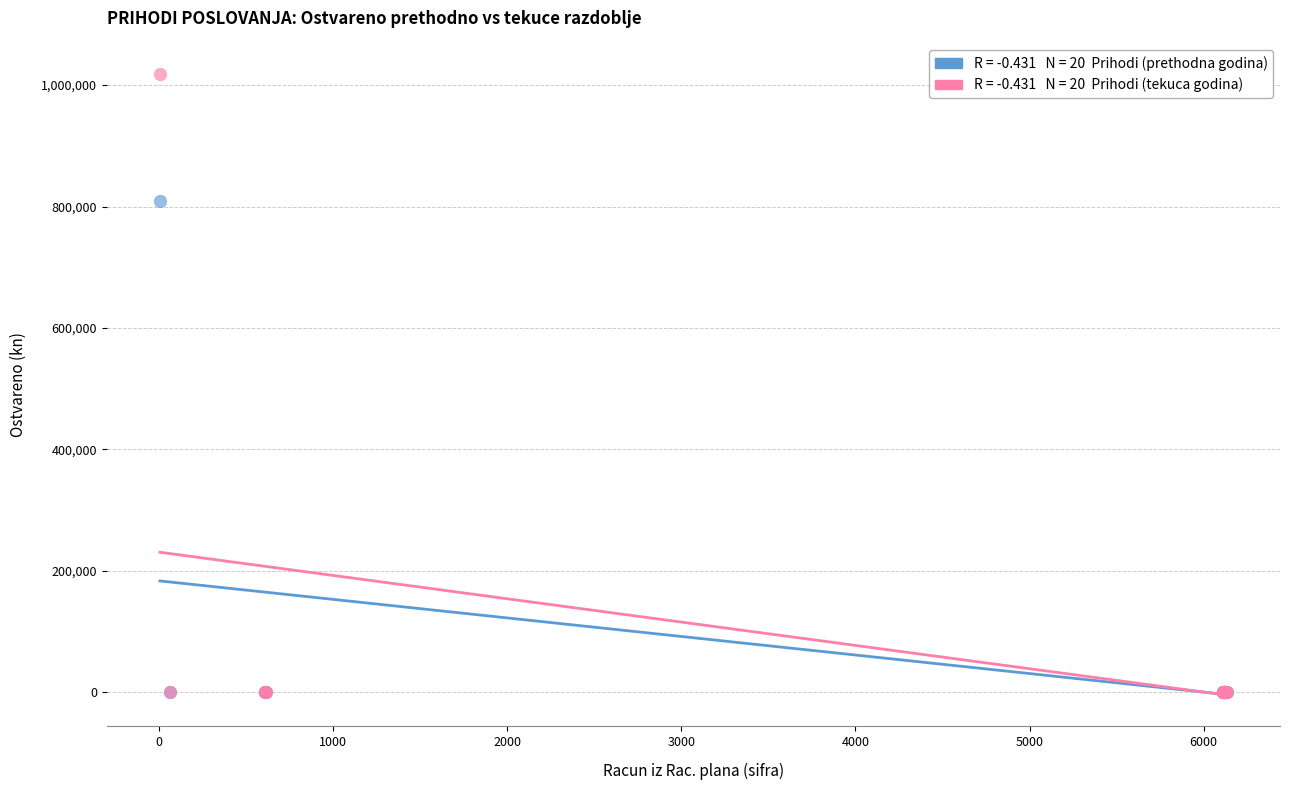

Across all series, what Y value is closest to 508746?

808993.6